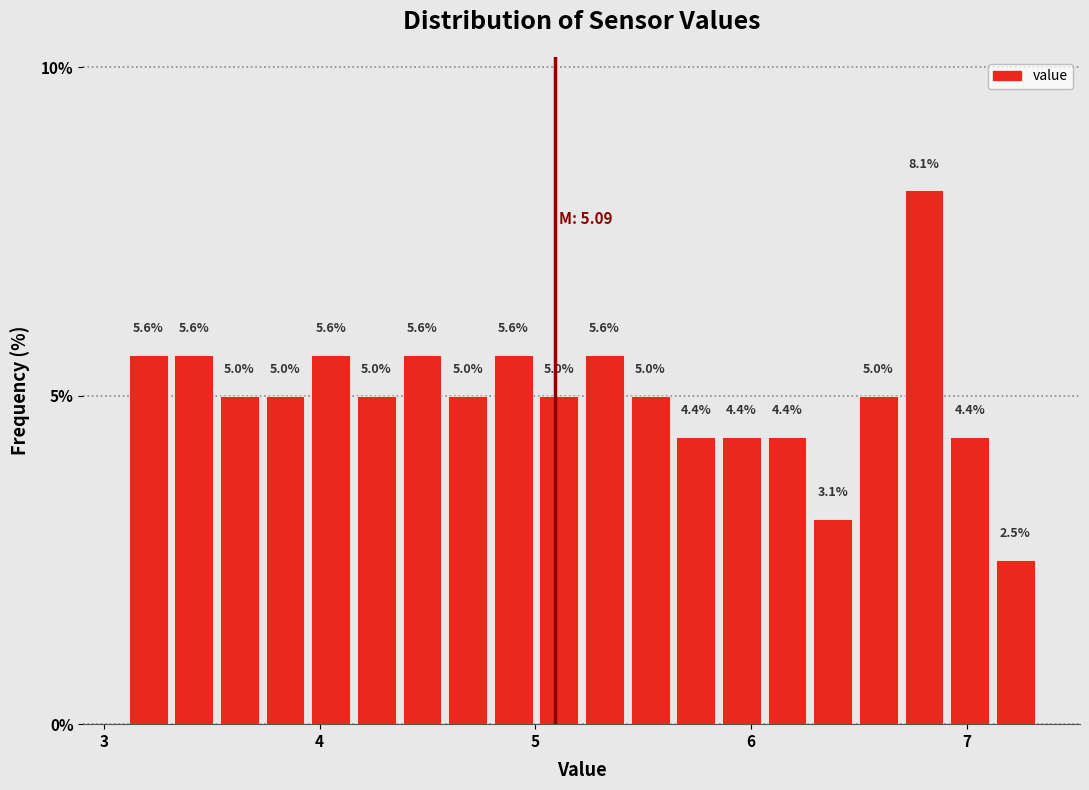

Around what value on the x-axis is the tallest bar? Give the approximate position of its centre, as read against the axis.

6.8